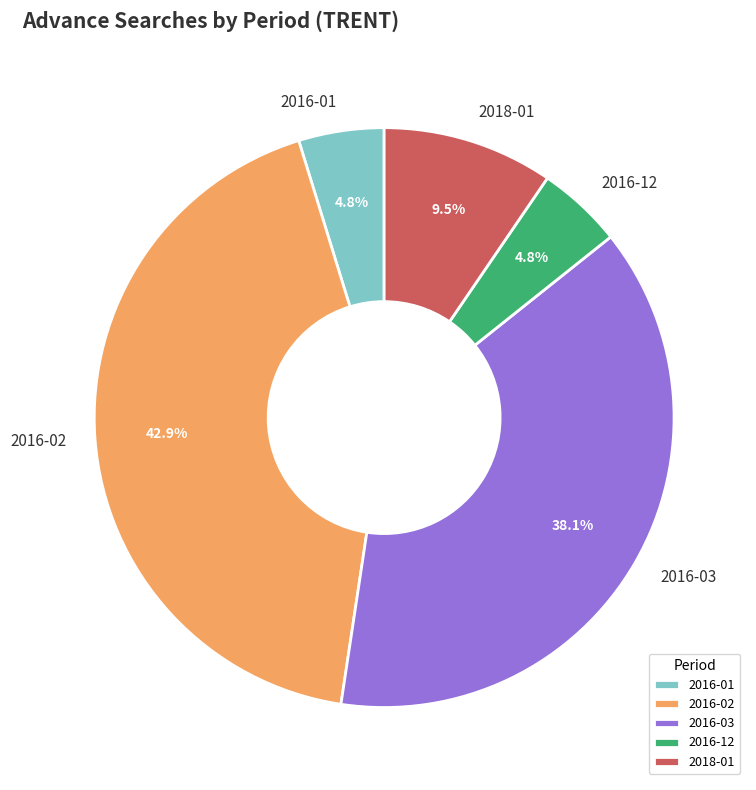

How many slices are in this pie chart?

5